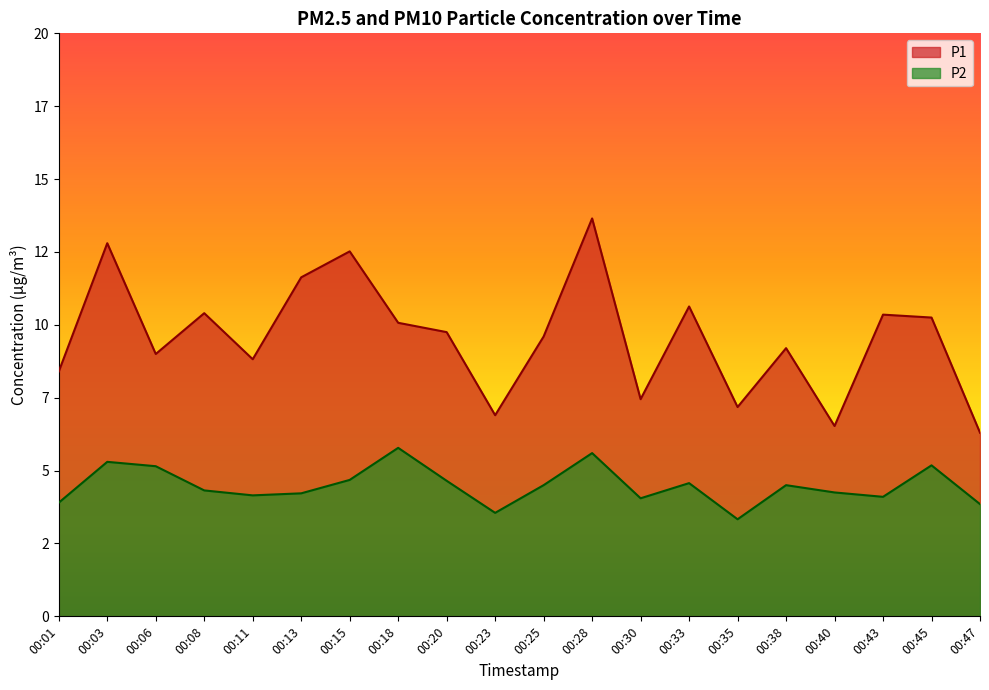

What is the minimum value shown in the chart?

3.3